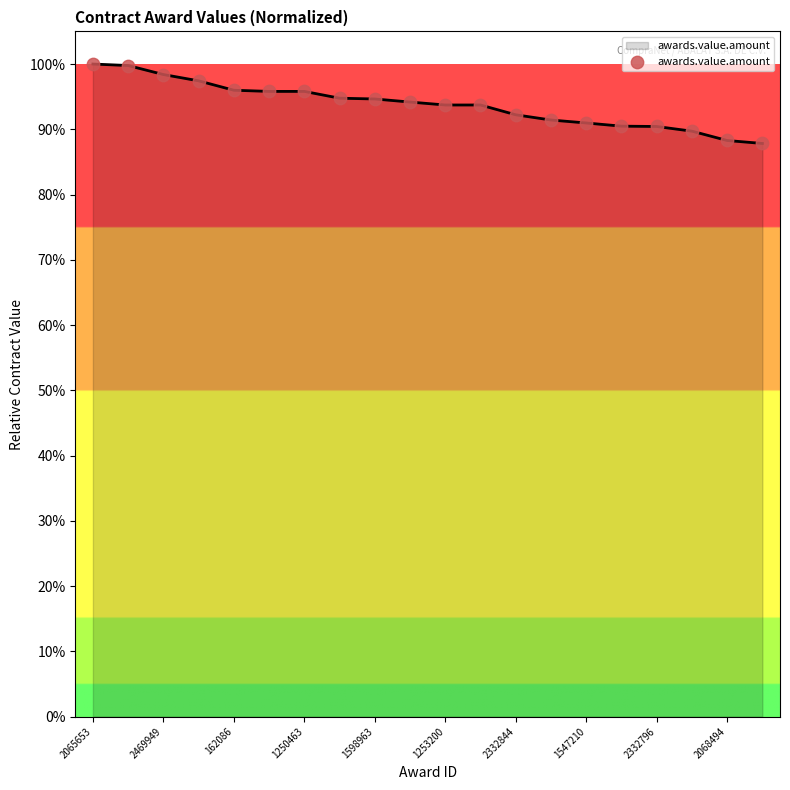

What is the minimum value shown in the chart?

87.8